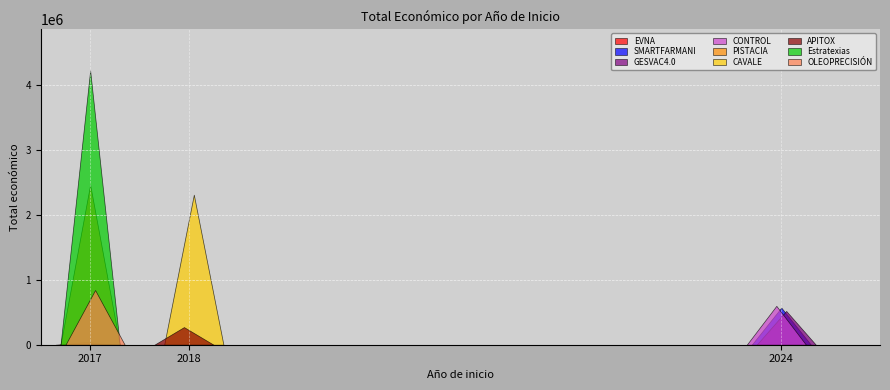

What is the maximum value shown in the chart?

4222425